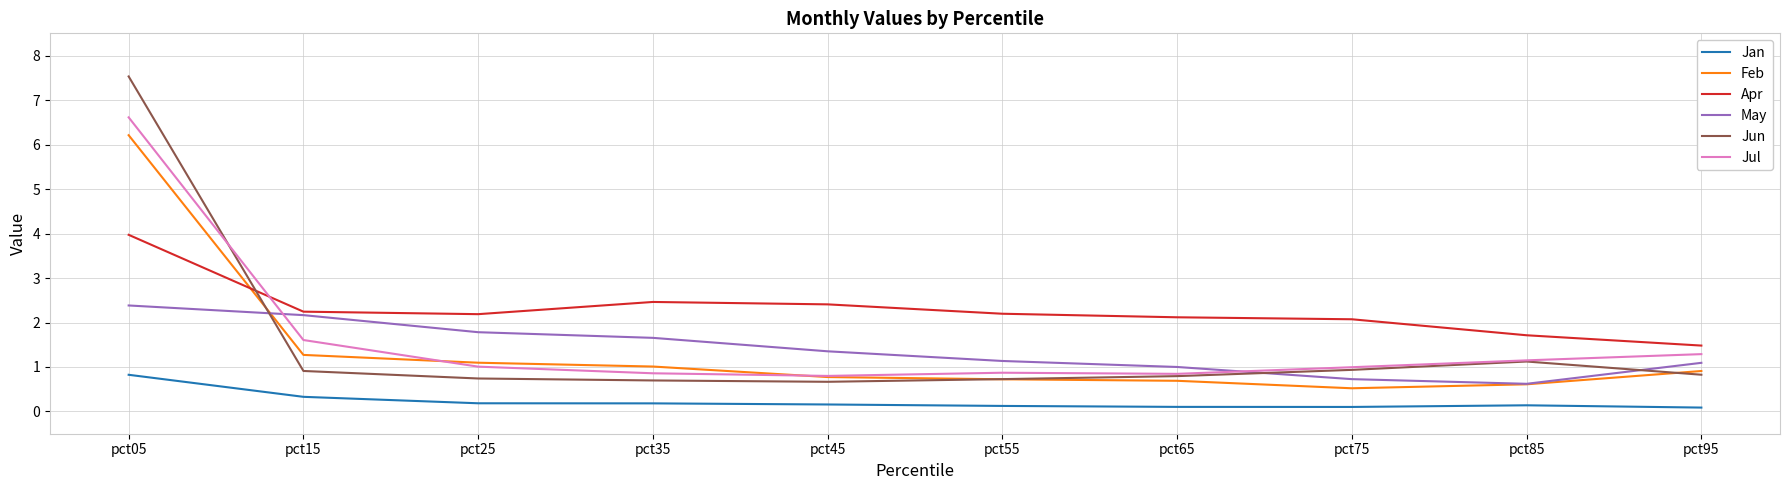

What is the total value across all series at pct35?

6.9